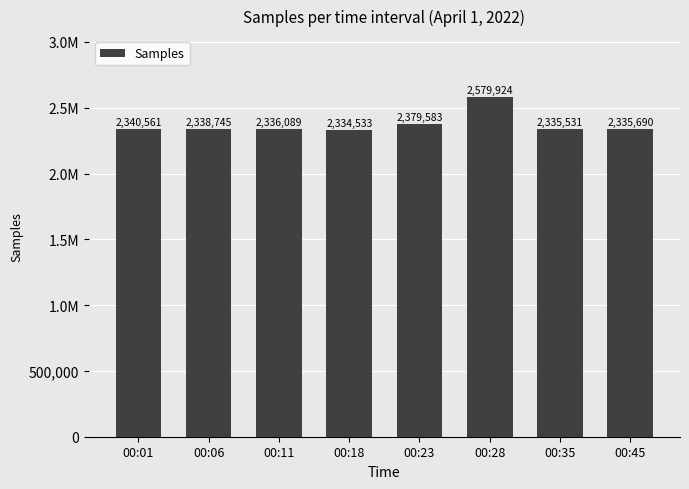

What is the difference between the maximum and minimum values?

245391